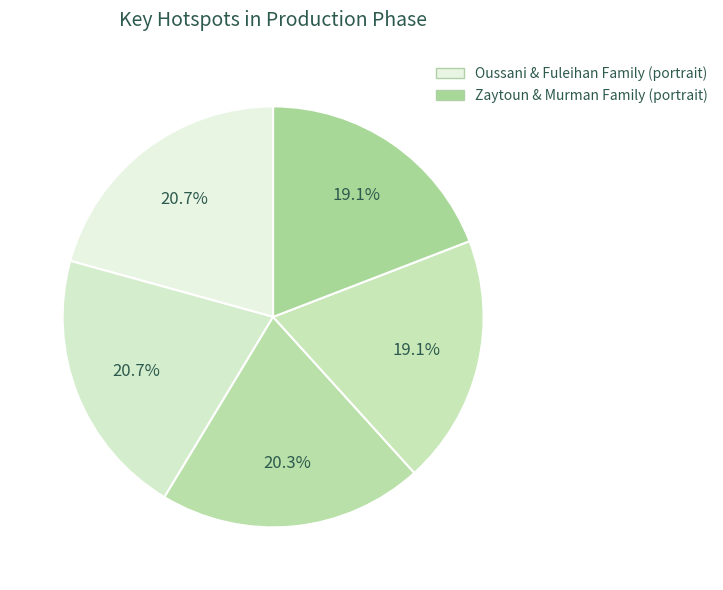

Count the number of slices in the pie.

5